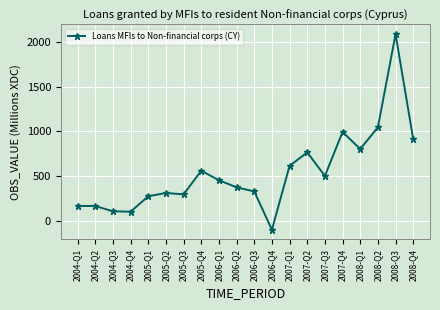

Is it true that the value at 2006-Q3 is 327?

True